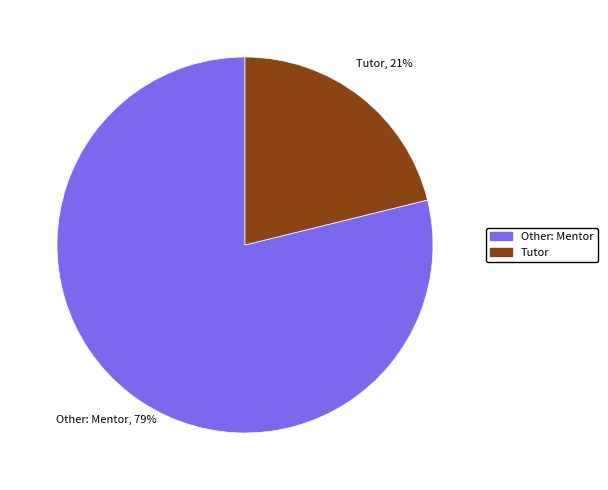

The Tutor slice represents 21% of the pie. True or false?

True